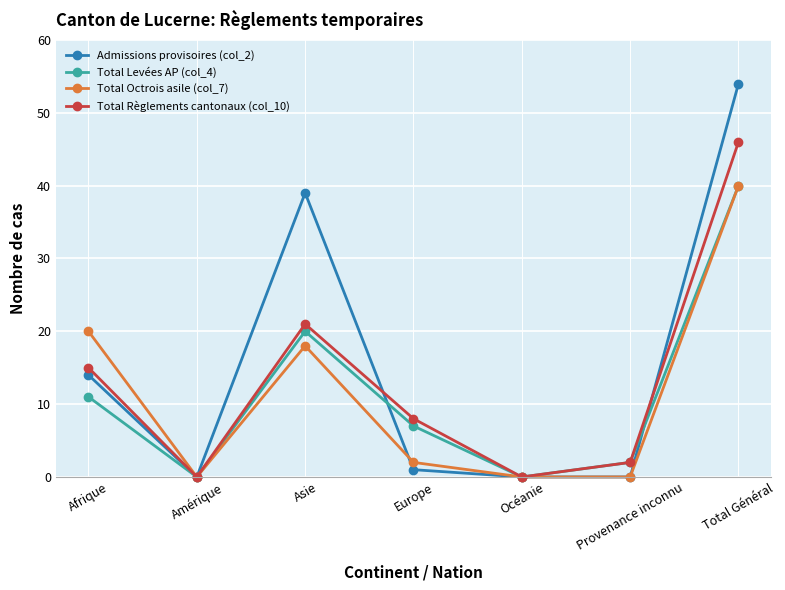

Where is Total Levées AP (col_4) nearest to the value 20?

Asie